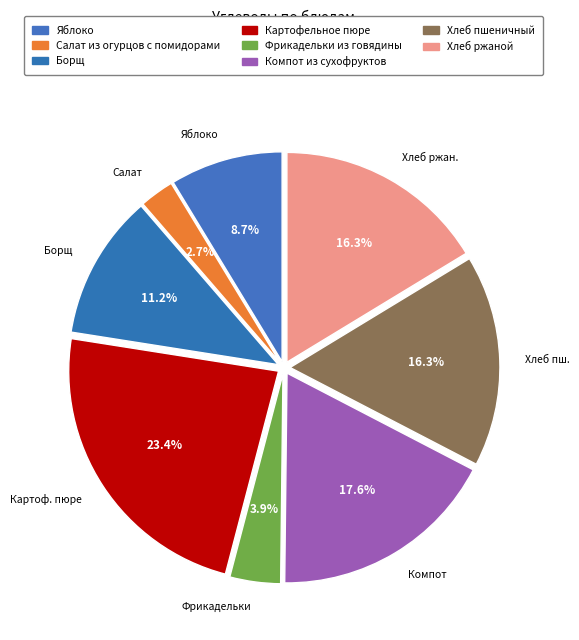

Does any single category account for the majority?

No